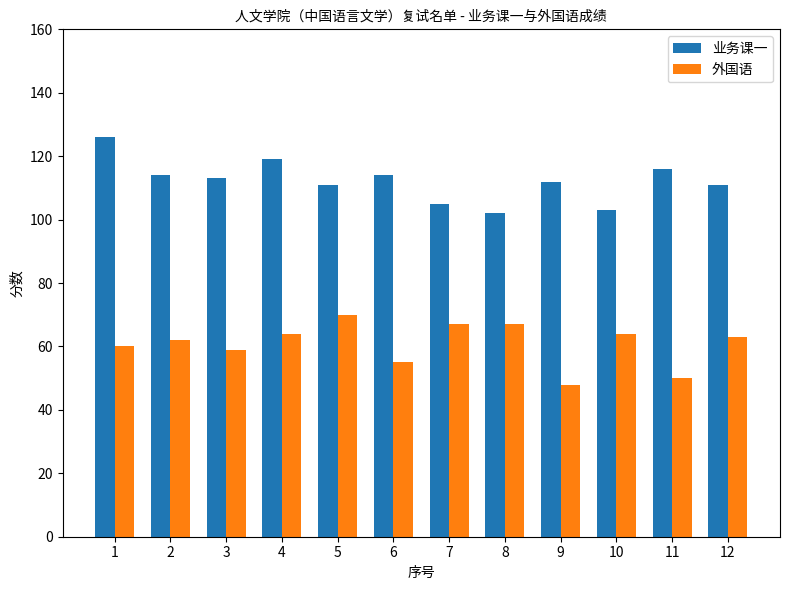

At 8, list the series in order from smallest to largest.

外国语, 业务课一